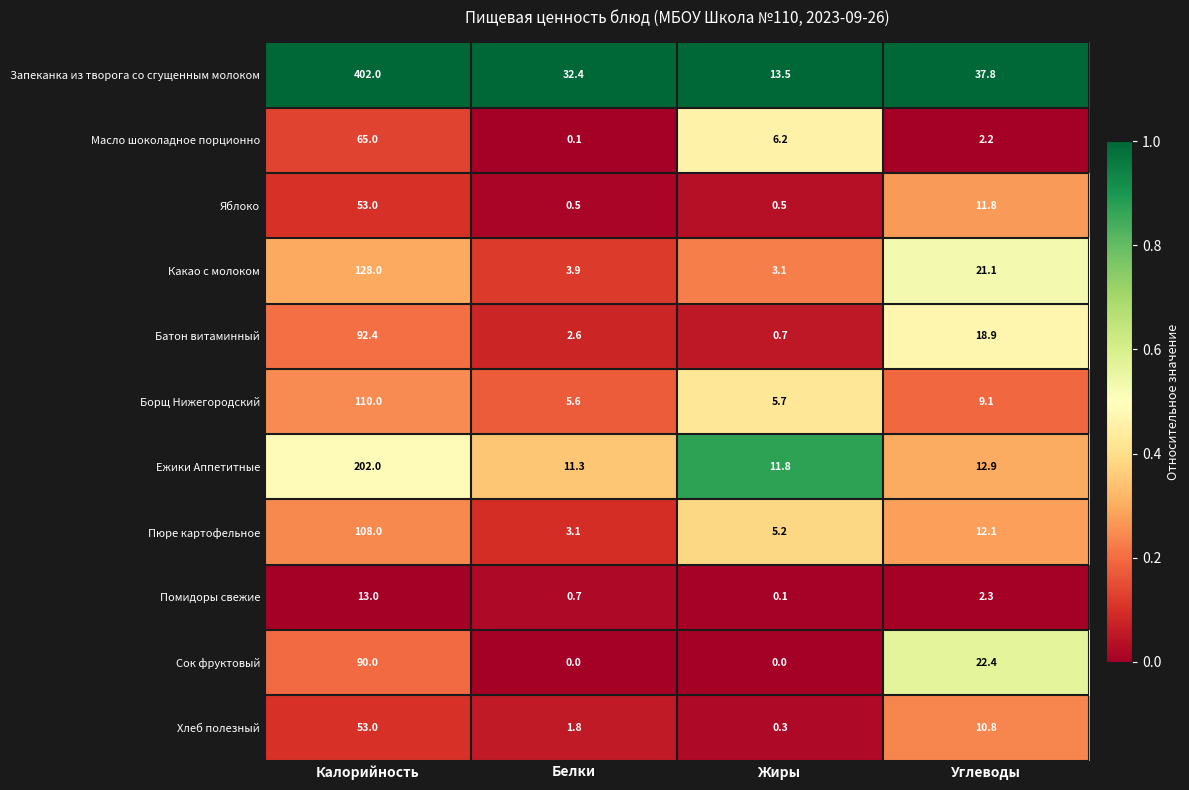

Rank the series at Углеводы from highest to lowest value.

Запеканка из творога со сгущенным молоком, Сок фруктовый, Какао с молоком, Батон витаминный, Ежики Аппетитные, Пюре картофельное, Яблоко, Хлеб полезный, Борщ Нижегородский, Помидоры свежие, Масло шоколадное порционно